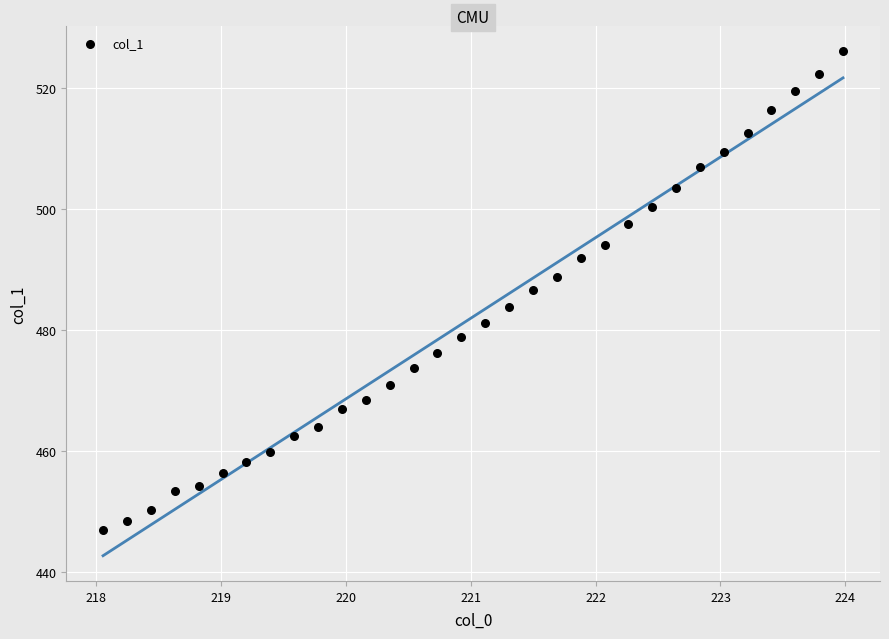

What is the range of Y values (max minus min)?

79.3